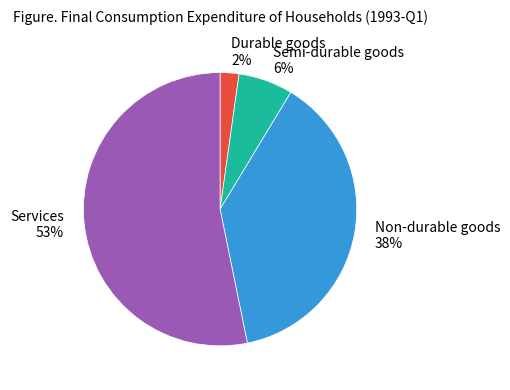

Which slice represents more than half of the pie?

Services